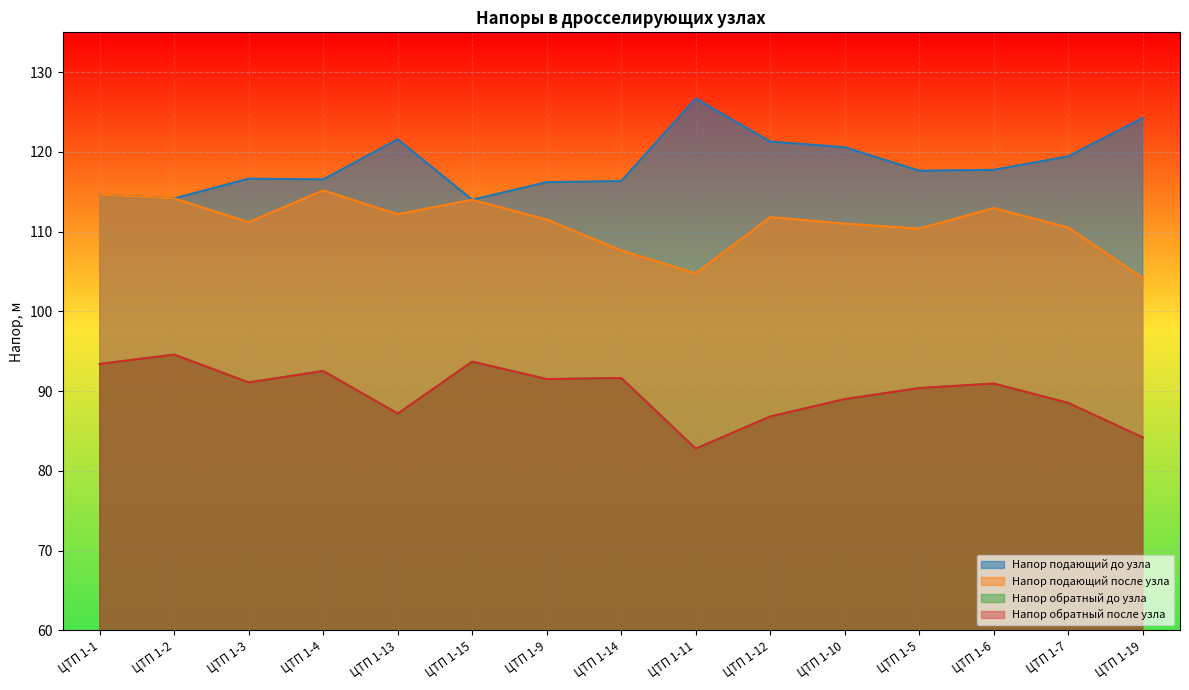

At which label is Напор обратный до узла closest to 88?

ЦТП 1-7